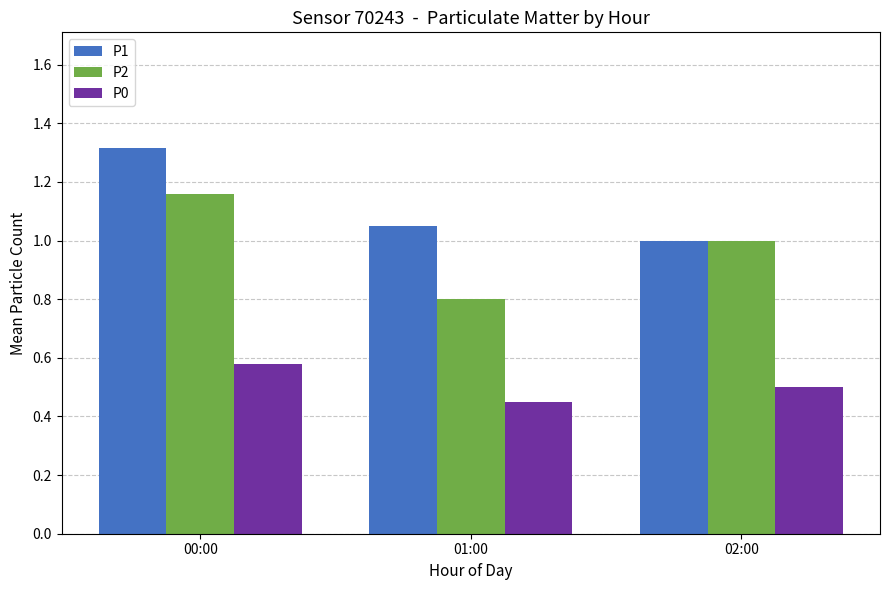

How many groups of bars are there?

3